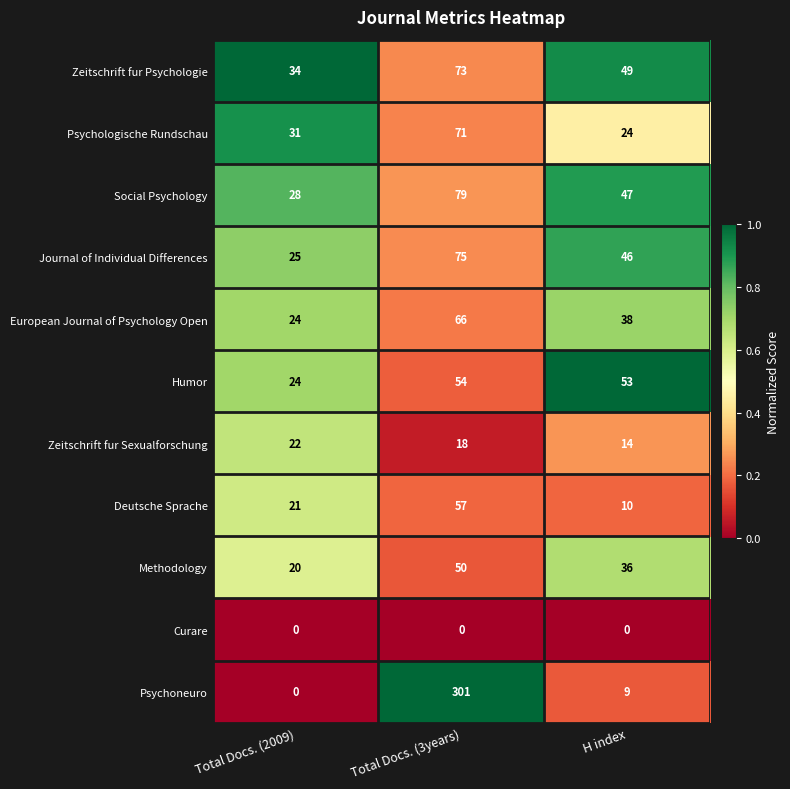

Which label corresponds to the largest value in the chart?

Total Docs. (3years)